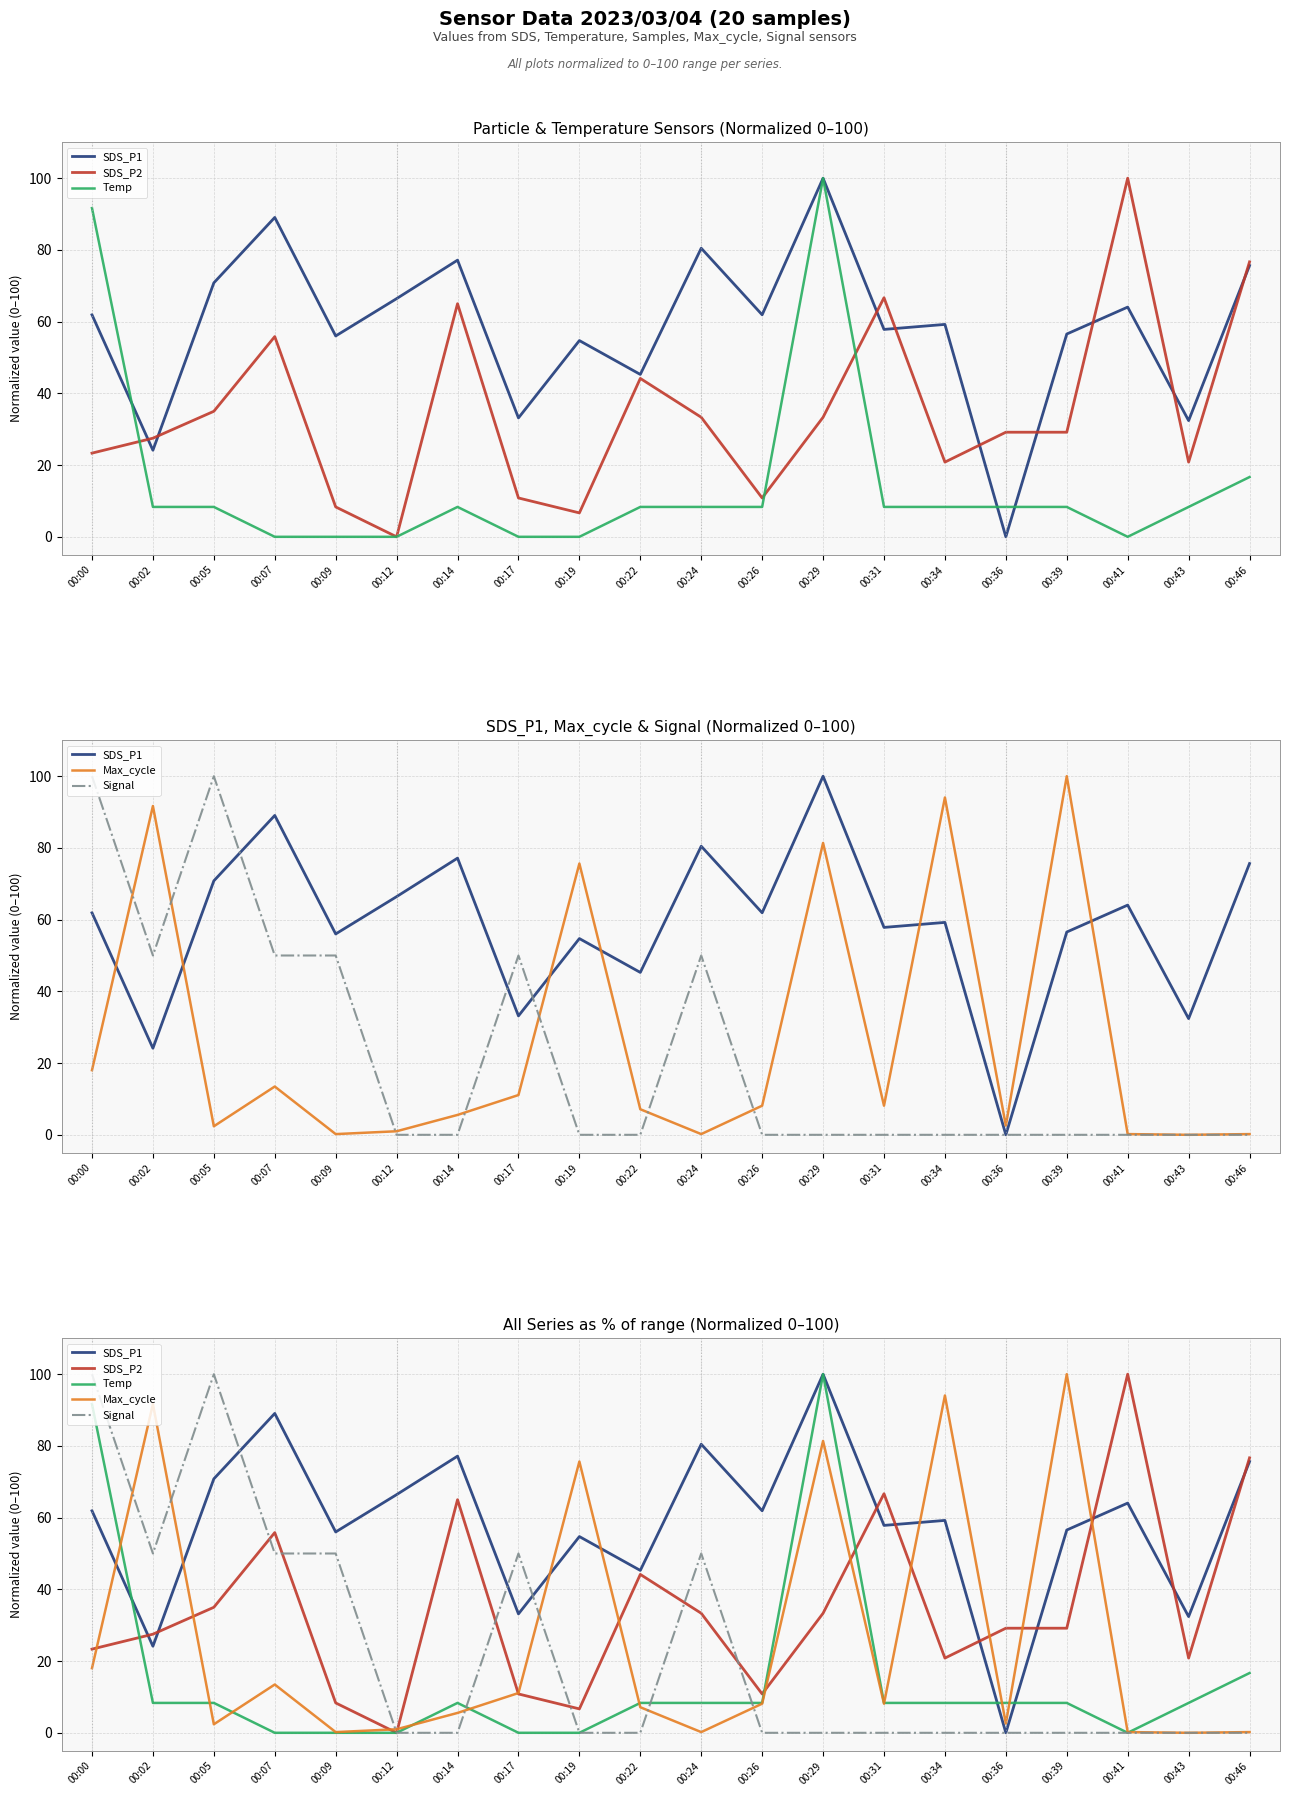

What is the difference between the highest and lowest values at 00:19?

75.6